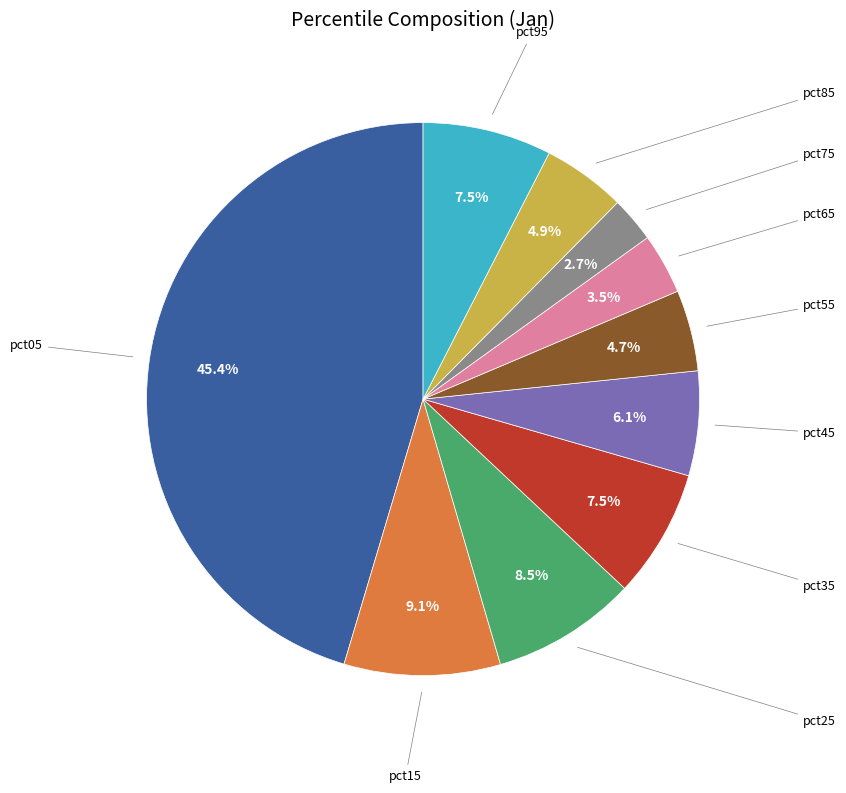

Is there a majority slice in this chart?

No